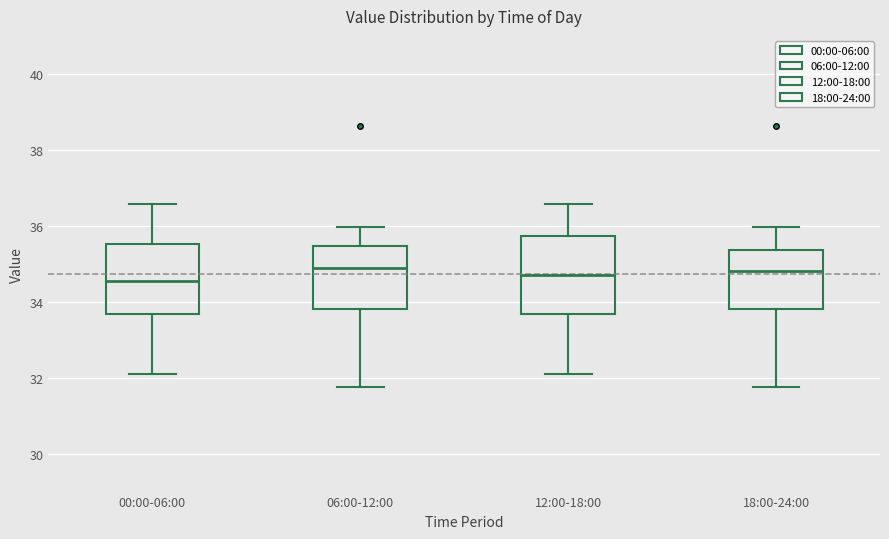

Which box is the tallest, from its lower edge to its upper edge?

12:00-18:00